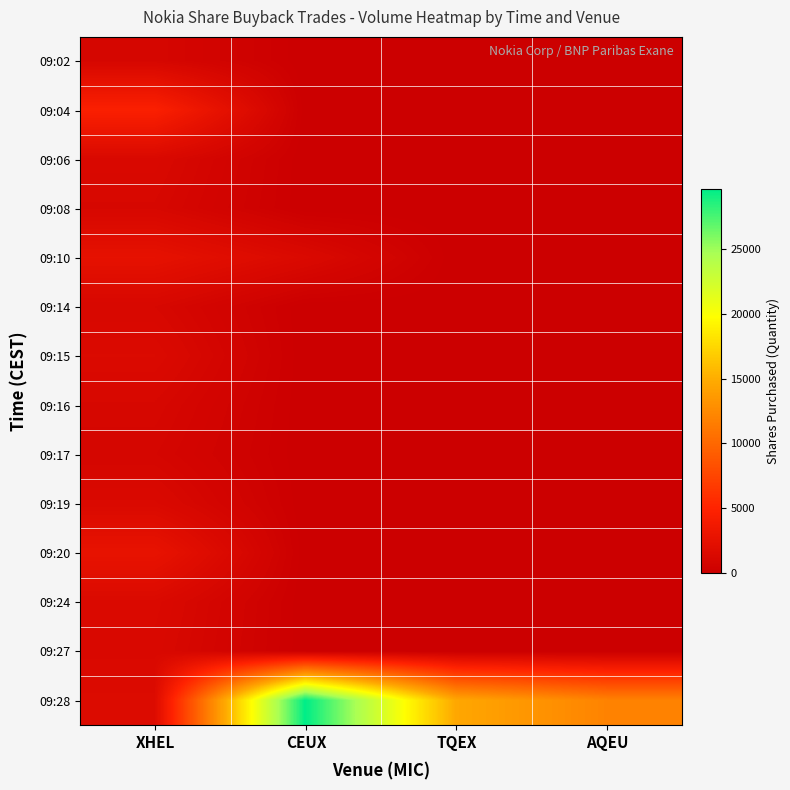

Reading left to right, extract all data points from this chart.

09:02: XHEL=1016	CEUX=0	TQEX=0	AQEU=0
09:04: XHEL=4634	CEUX=0	TQEX=0	AQEU=0
09:06: XHEL=1332	CEUX=0	TQEX=0	AQEU=0
09:08: XHEL=1131	CEUX=0	TQEX=0	AQEU=0
09:10: XHEL=2552	CEUX=1447	TQEX=0	AQEU=0
09:14: XHEL=1157	CEUX=0	TQEX=0	AQEU=0
09:15: XHEL=1516	CEUX=0	TQEX=0	AQEU=0
09:16: XHEL=1130	CEUX=0	TQEX=0	AQEU=0
09:17: XHEL=935	CEUX=0	TQEX=0	AQEU=0
09:19: XHEL=1419	CEUX=0	TQEX=0	AQEU=0
09:20: XHEL=2778	CEUX=0	TQEX=0	AQEU=0
09:24: XHEL=1456	CEUX=0	TQEX=0	AQEU=0
09:27: XHEL=1333	CEUX=0	TQEX=0	AQEU=0
09:28: XHEL=1672	CEUX=29619	TQEX=14632	AQEU=11988